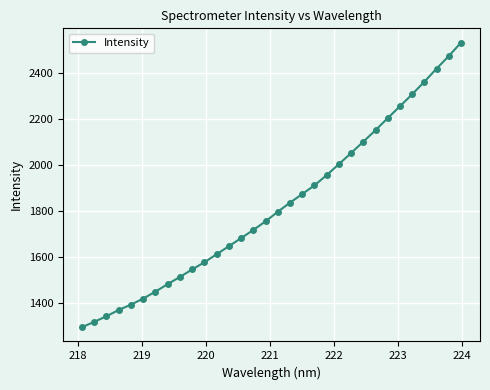

What is the difference between the second highest and second lowest values?

1158.3